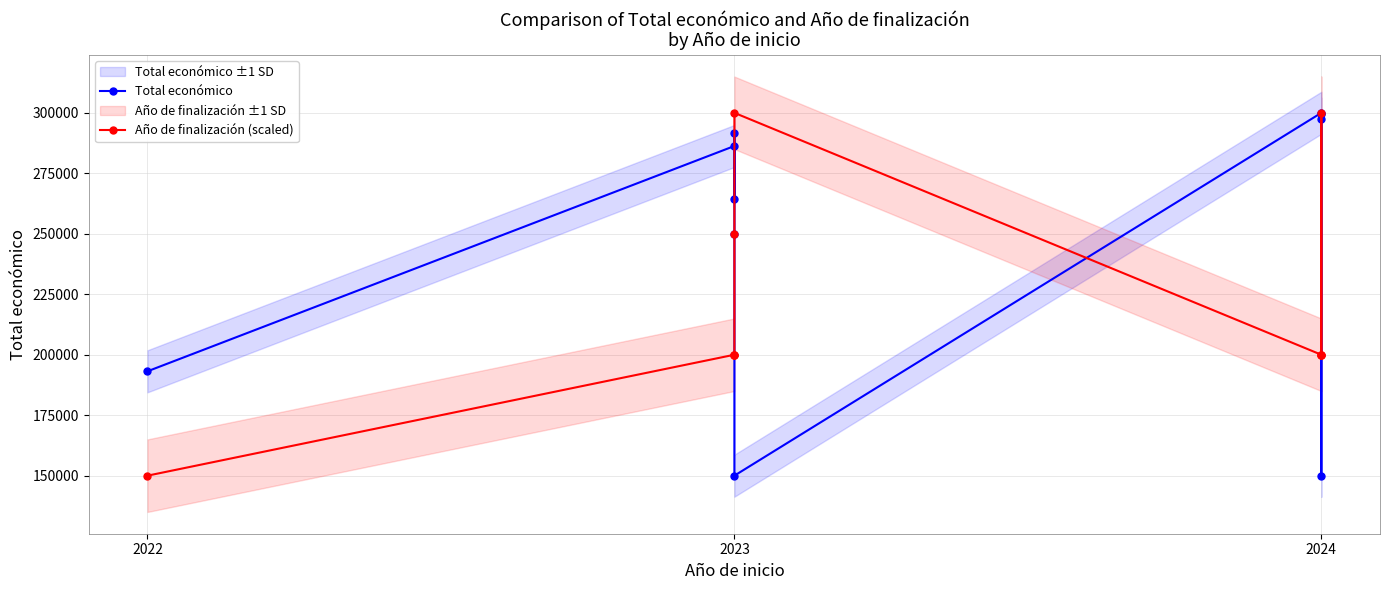

Which series ends up on top after the final intersection of Año de finalización (scaled) and Total económico?

Total económico